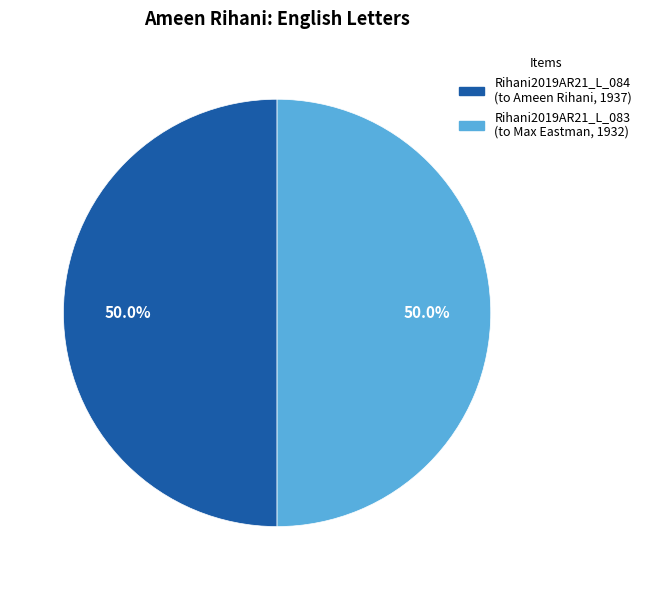

What is the ratio of the value at Rihani2019AR21_L_083 (to Max Eastman, 1932) to the value at Rihani2019AR21_L_084 (to Ameen Rihani, 1937)?

1.0